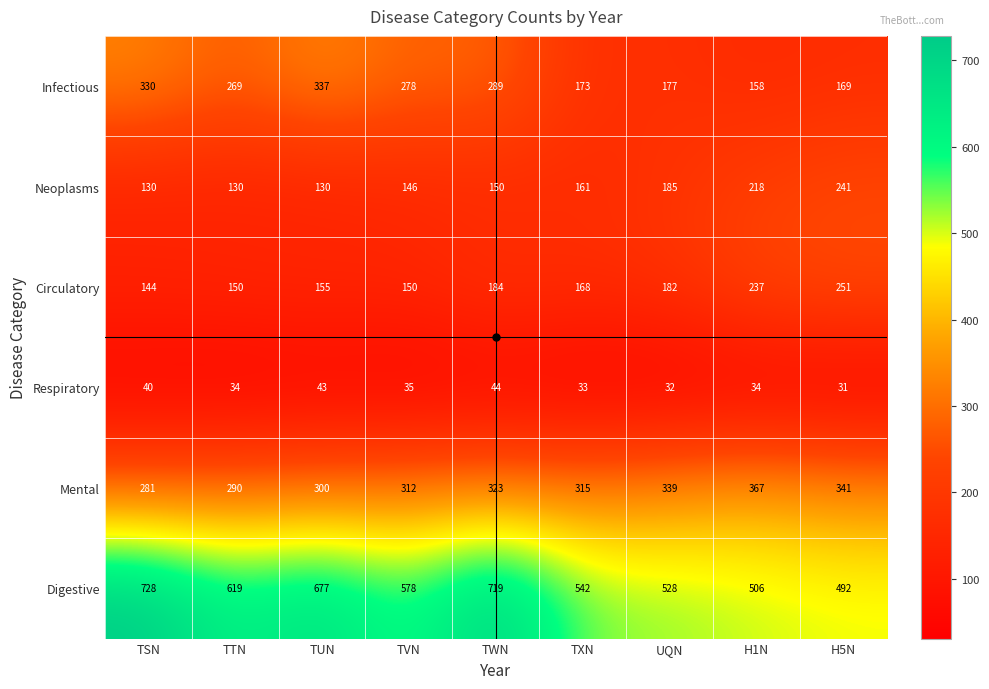

At which category is the sum across all series the highest?

TWN